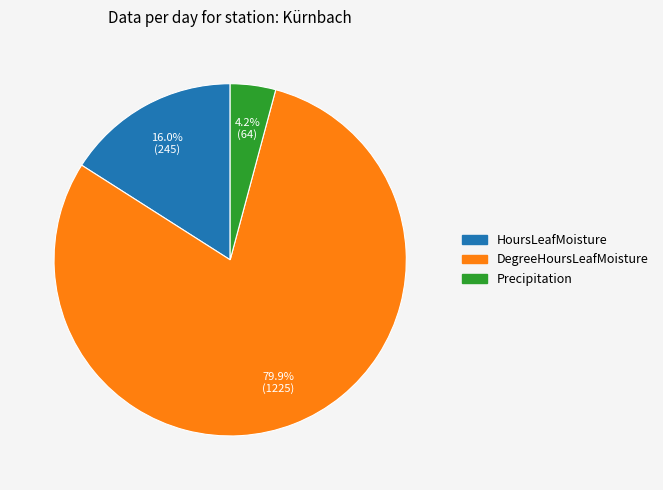

Is there a majority slice in this chart?

Yes